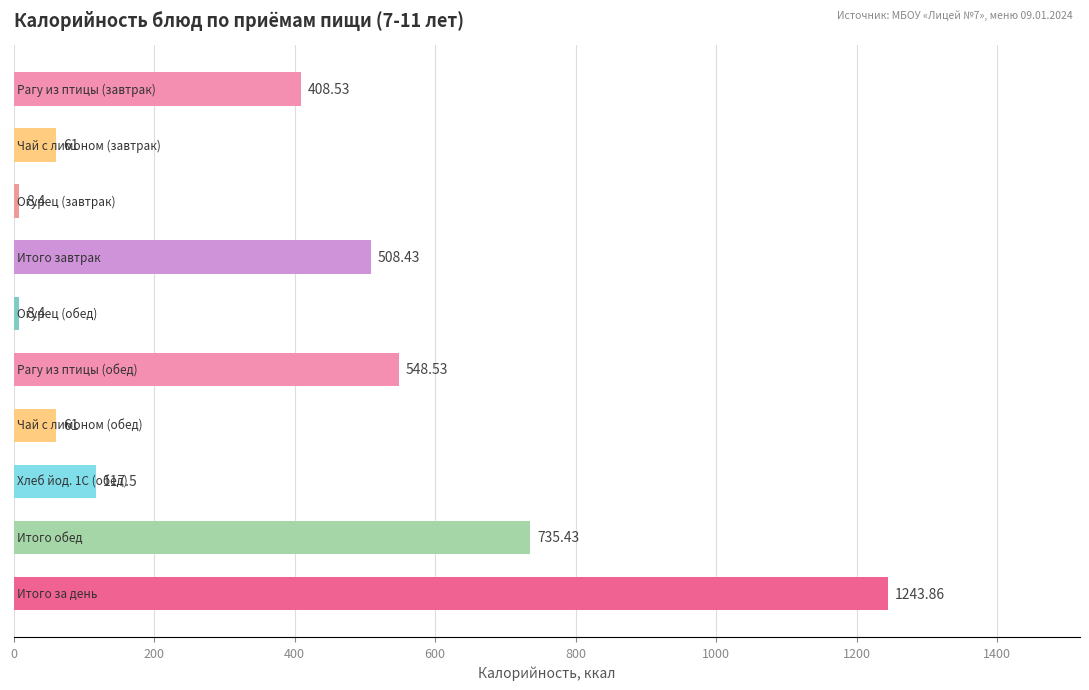

What is the difference between the maximum and minimum values?

1235.5